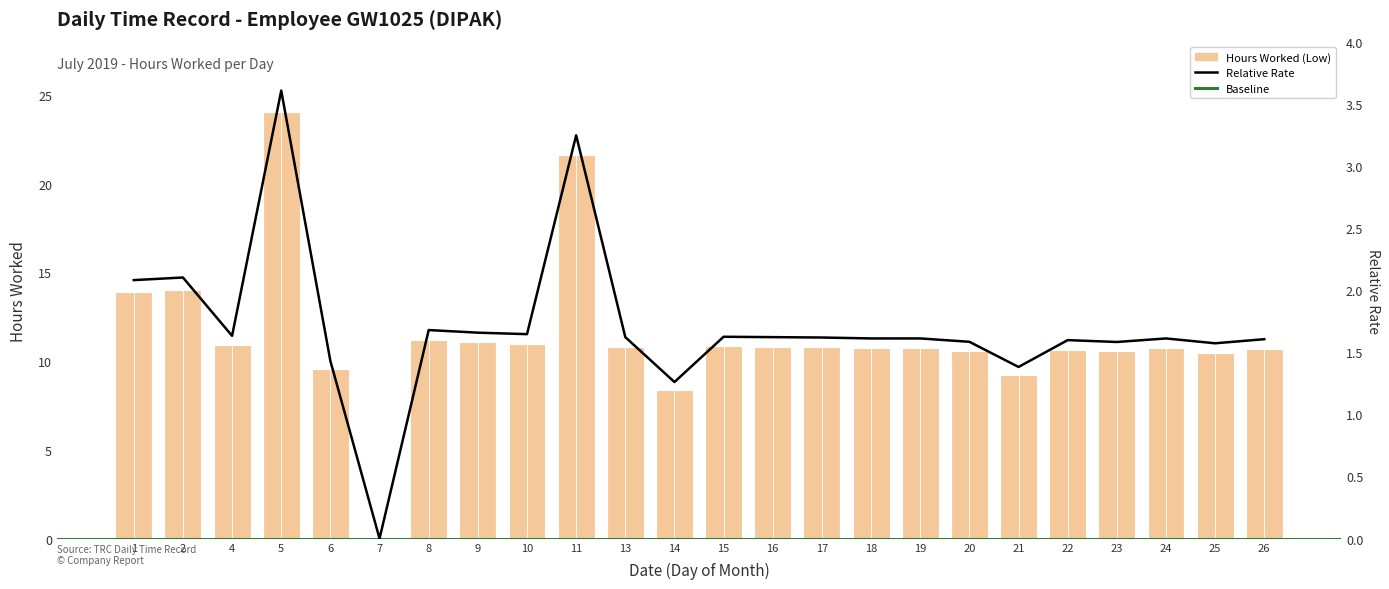

What is the value of the 15th bar from the left?

10.8